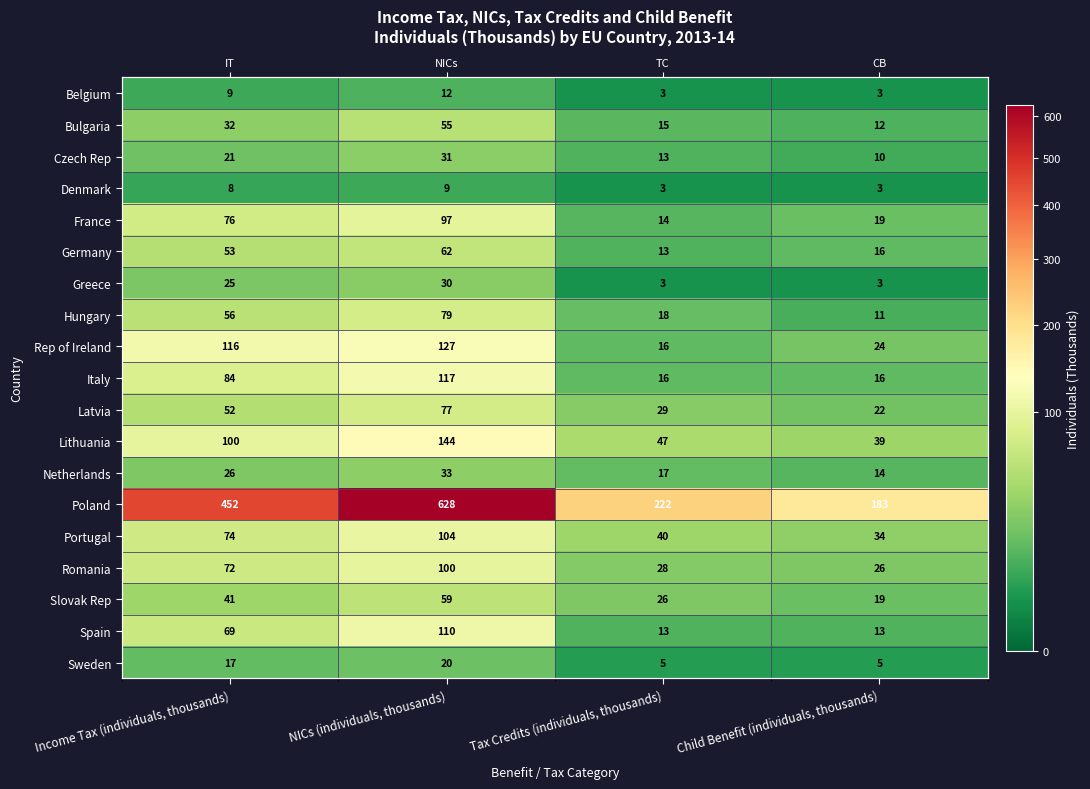

What is the difference between the maximum and minimum values in the Spain series?

97